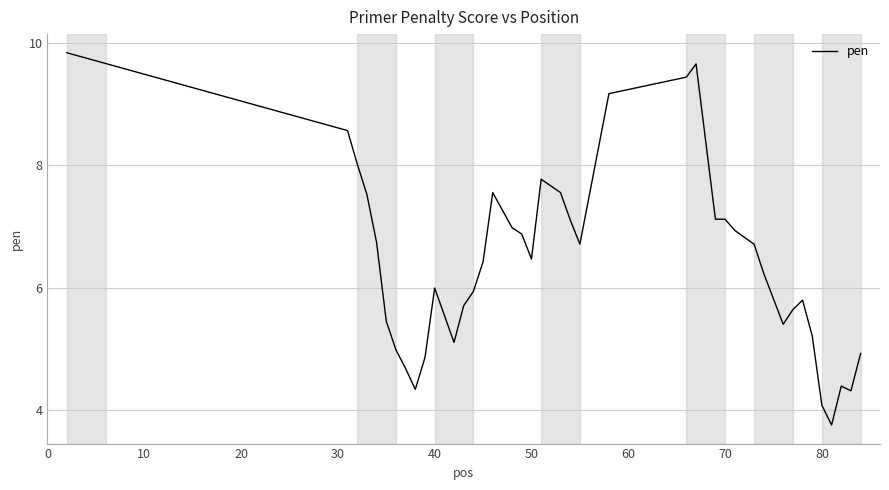

What is the greatest value displayed?

9.8